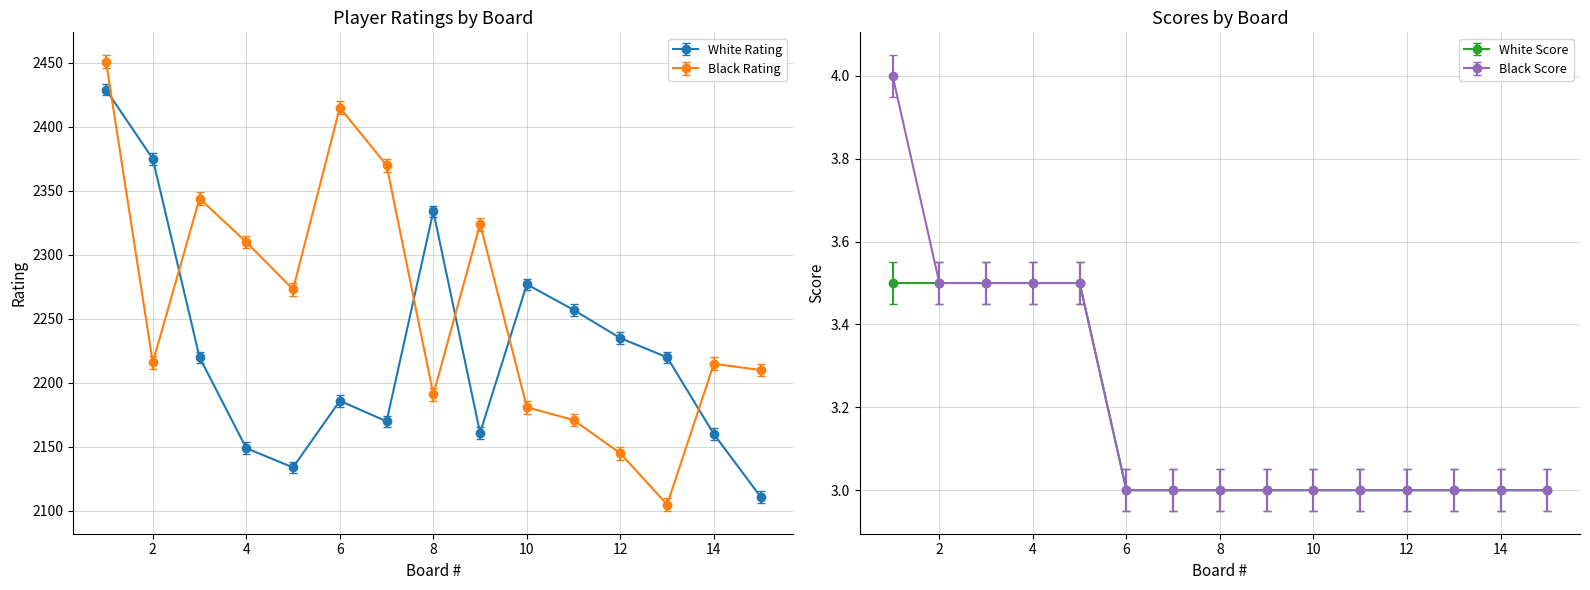

What is the average value of the Black Rating series?

2261